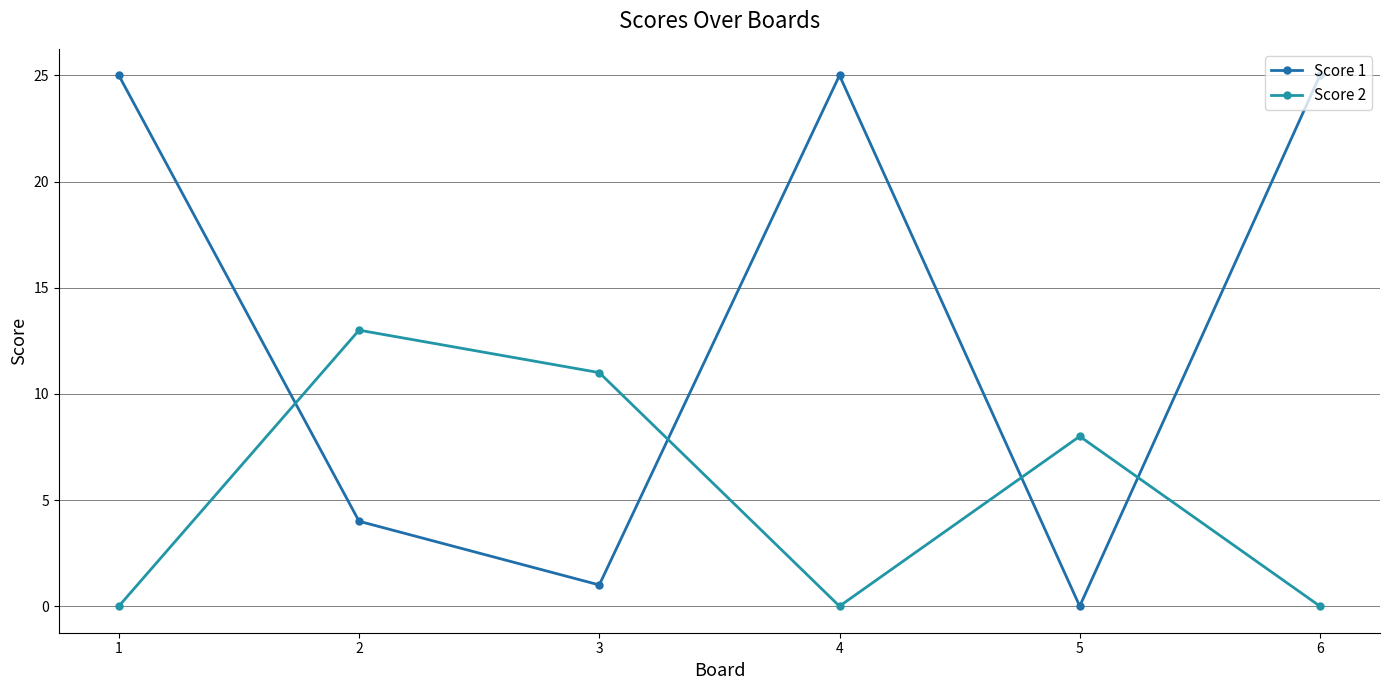

How many lines are shown in the chart?

2